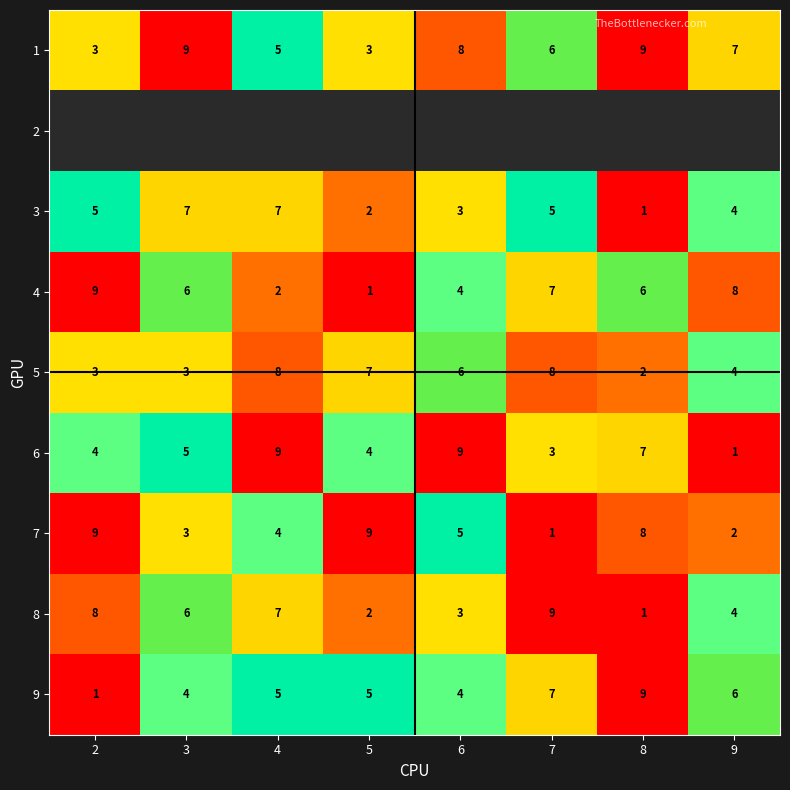

How many distinct data groups are displayed?

9